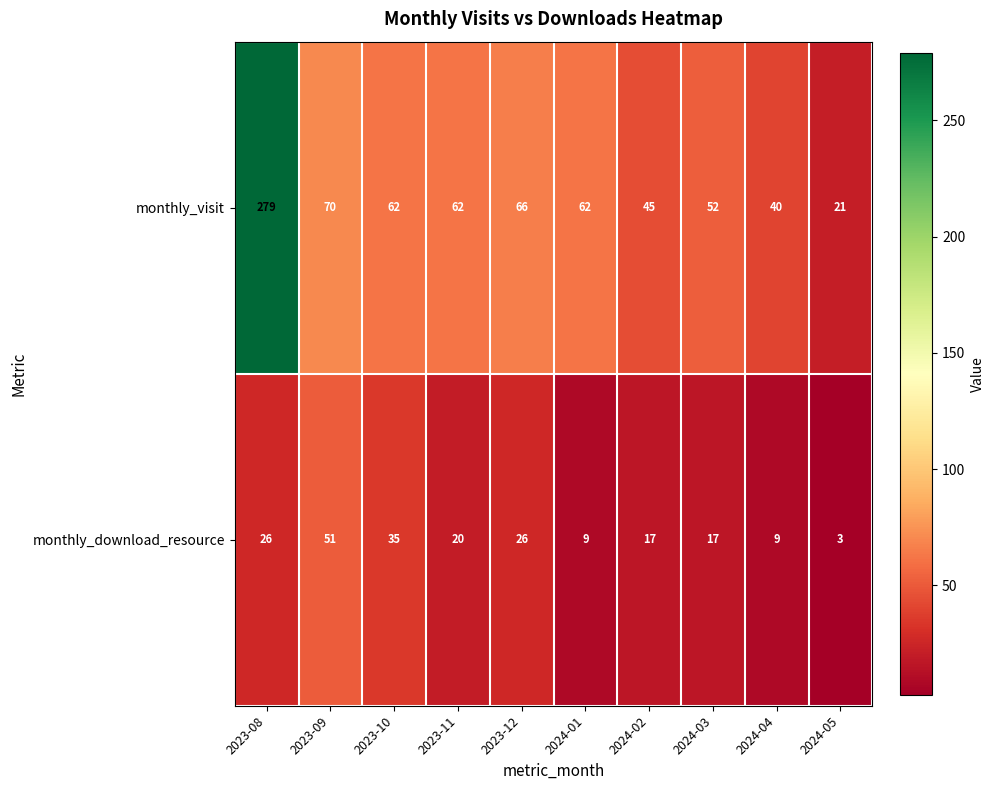

Count the number of categories in the chart.

10